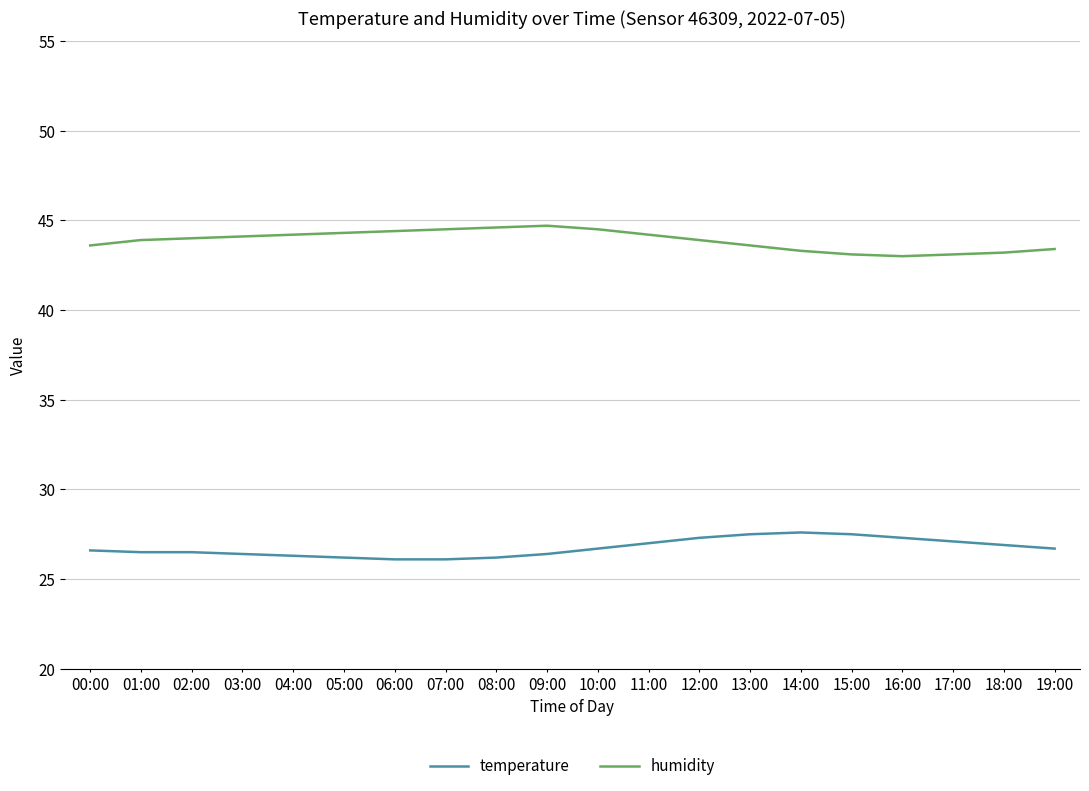

What is the lowest value of the temperature series?

26.1